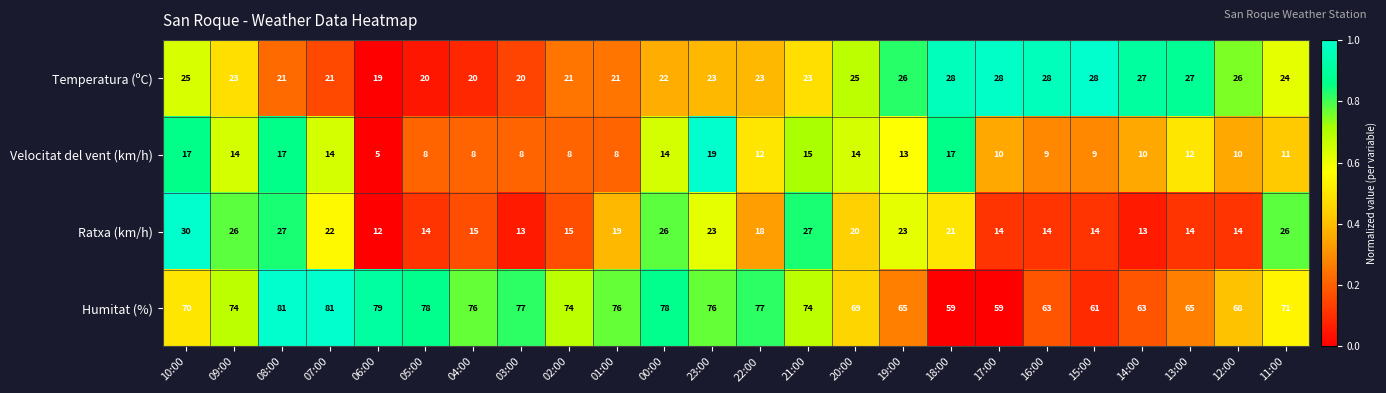

At which category is the sum across all series the highest?

08:00